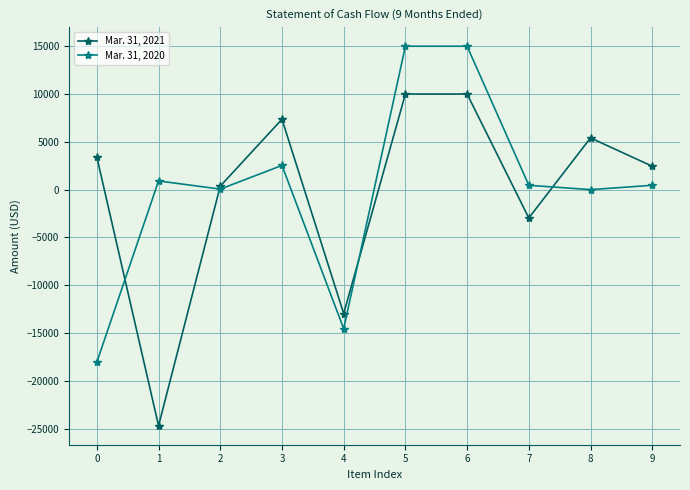

List the series in order of their peak value, lowest first.

Mar. 31, 2021, Mar. 31, 2020